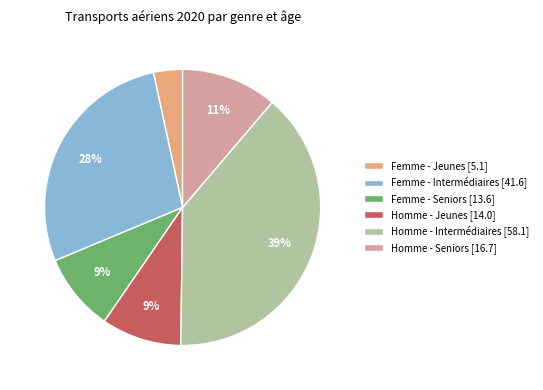

Combined, do Femme - Intermédiaires [41.6] and Homme - Seniors [16.7] account for over 50%?

No